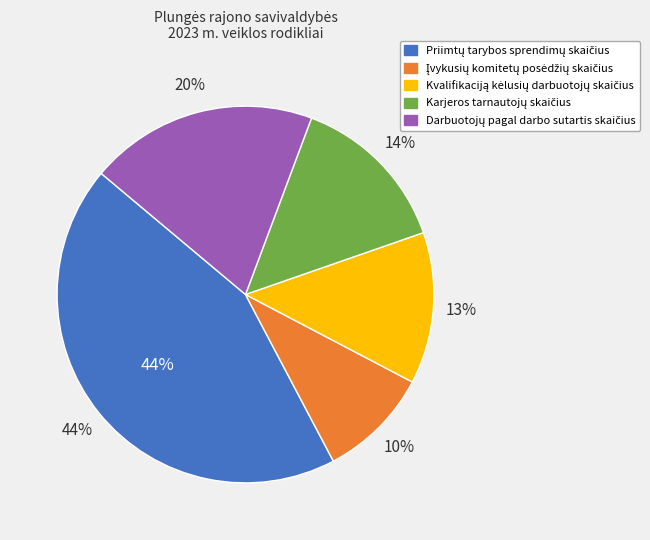

What percentage is the Darbuotojų pagal darbo sutartis skaičius slice, to the nearest percent?

20%